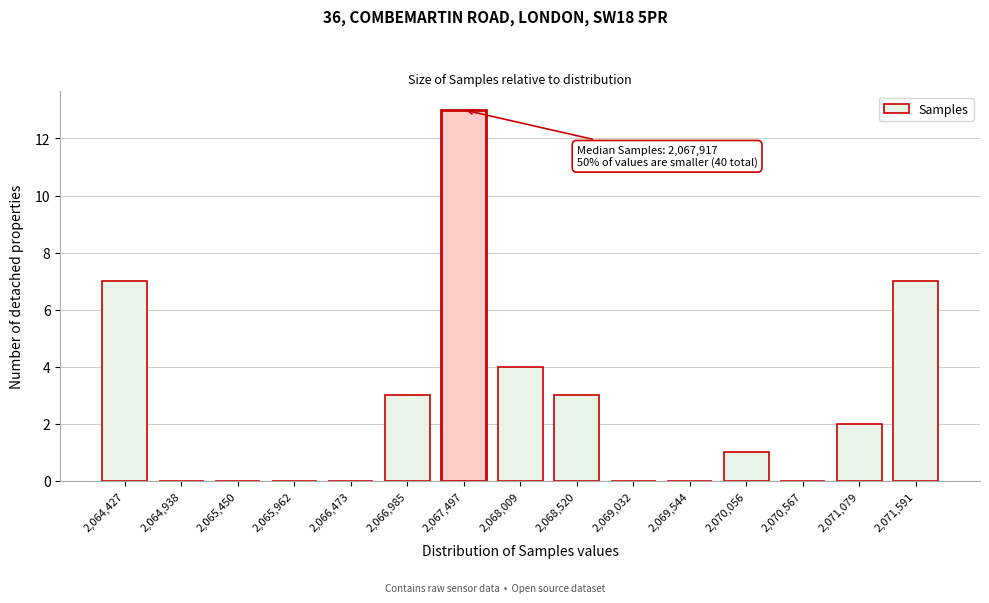

Reading left to right, list all the values displayed in this chart.

2,064,427=7	2,064,938=0	2,065,450=0	2,065,962=0	2,066,473=0	2,066,985=3	2,067,497=13	2,068,009=4	2,068,520=3	2,069,032=0	2,069,544=0	2,070,056=1	2,070,567=0	2,071,079=2	2,071,591=7